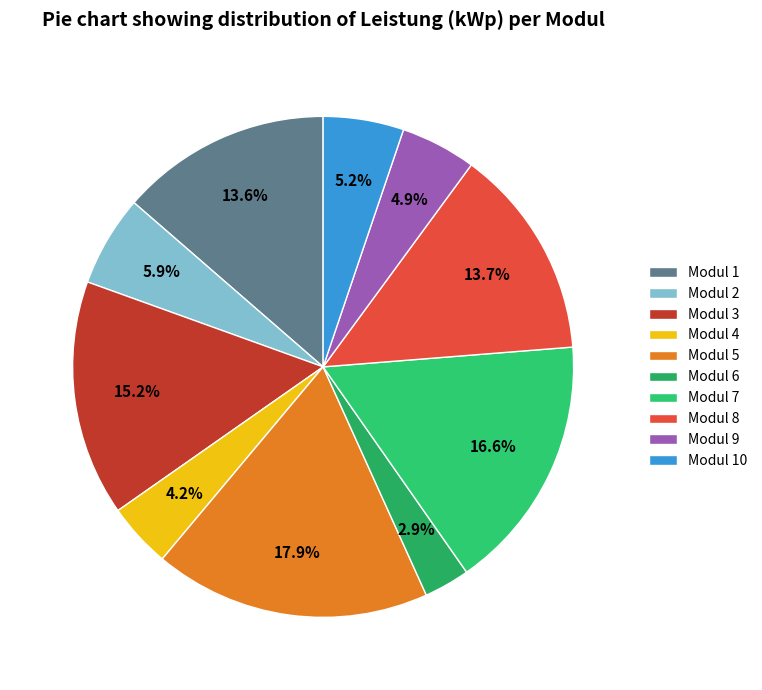

Which slice is the smallest?

Modul 6